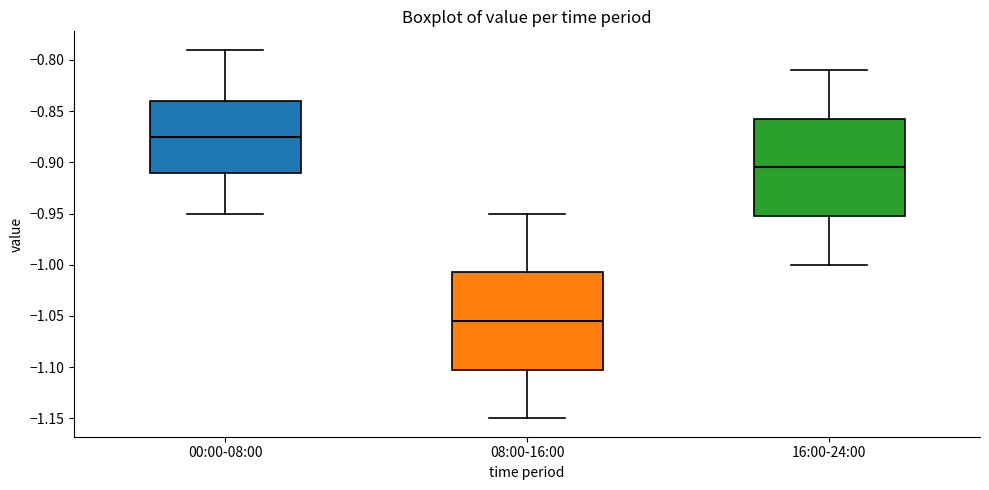

Reading left to right, read every box against the y-axis: the position of its median line, the range the box covers, and the ends of its whiskers. The values are not printed on the chart, so give them approximately, as read against the axis.

00:00-08:00: median -0.875, box -0.910 to -0.840, whiskers -0.950 to -0.790
08:00-16:00: median -1.055, box -1.100 to -1.005, whiskers -1.150 to -0.950
16:00-24:00: median -0.905, box -0.950 to -0.855, whiskers -1.000 to -0.810